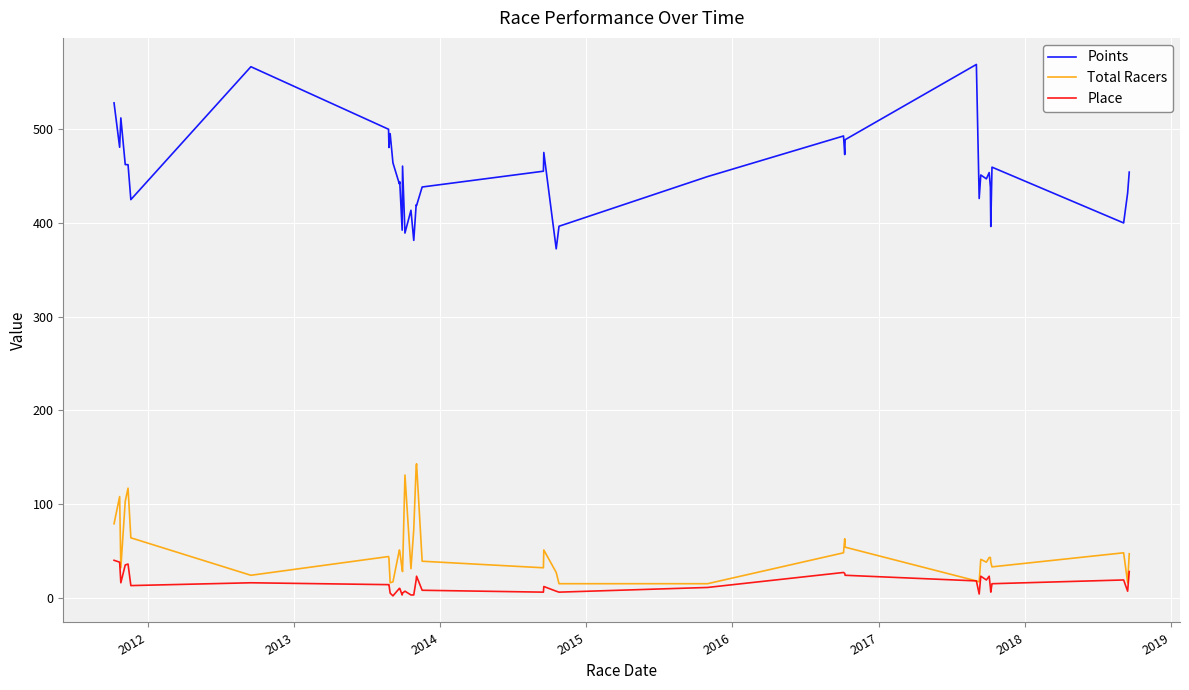

True or false: Points has more than 2 points higher than both neighbors.

True